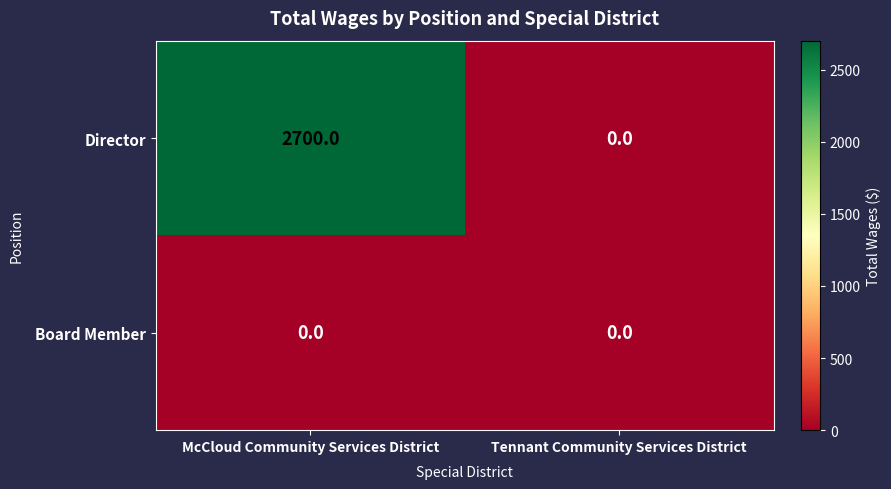

Which series changed the most between McCloud Community Services District and Tennant Community Services District?

Director